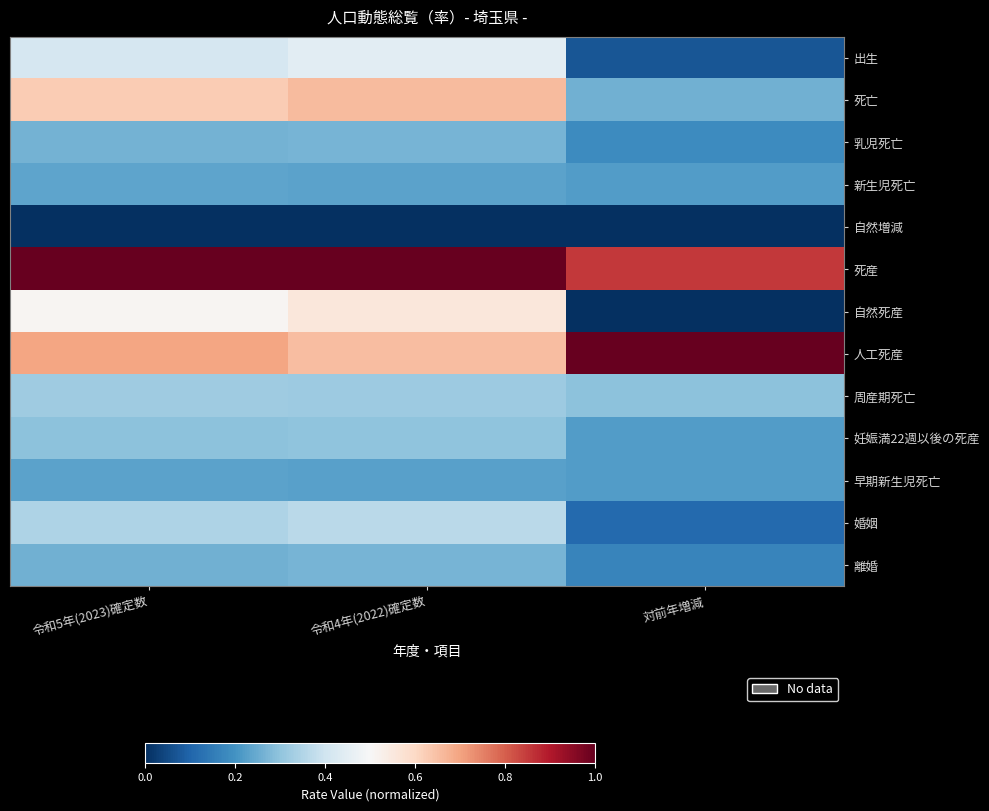

At which category is the sum across all series the highest?

令和4年(2022)確定数